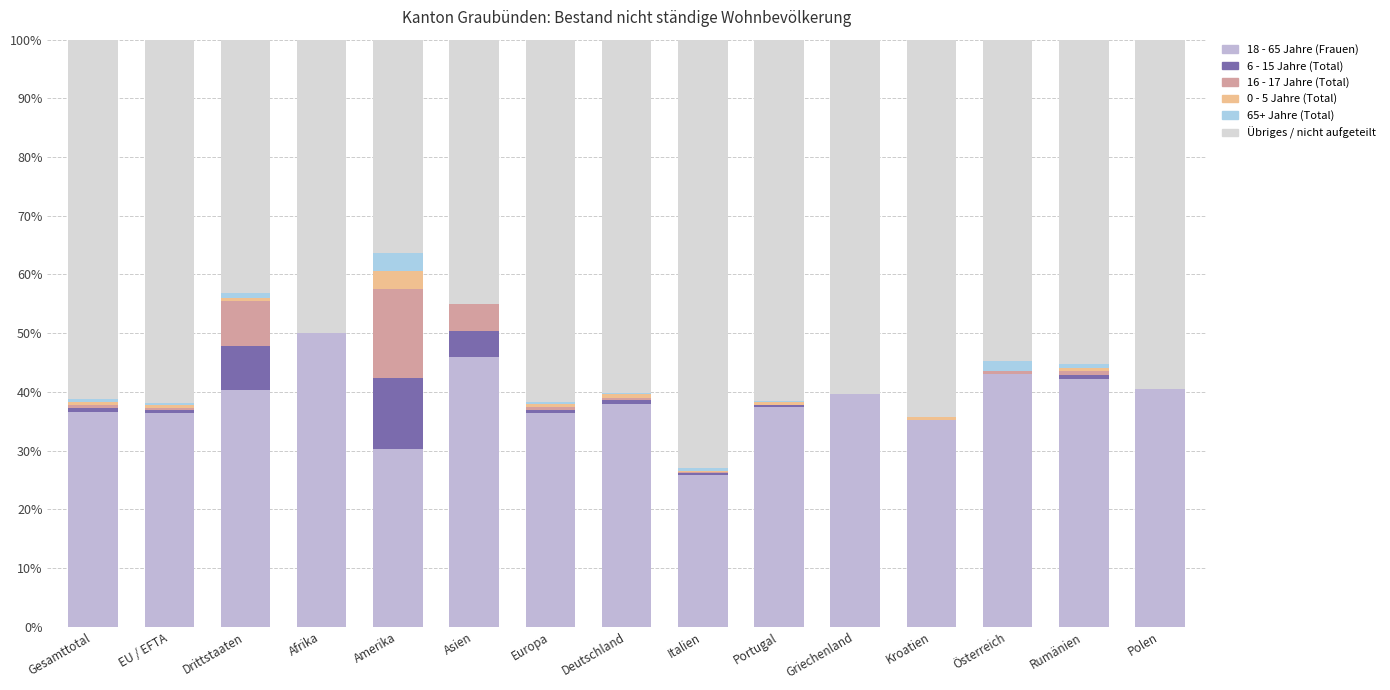

Are the bars horizontal?

No